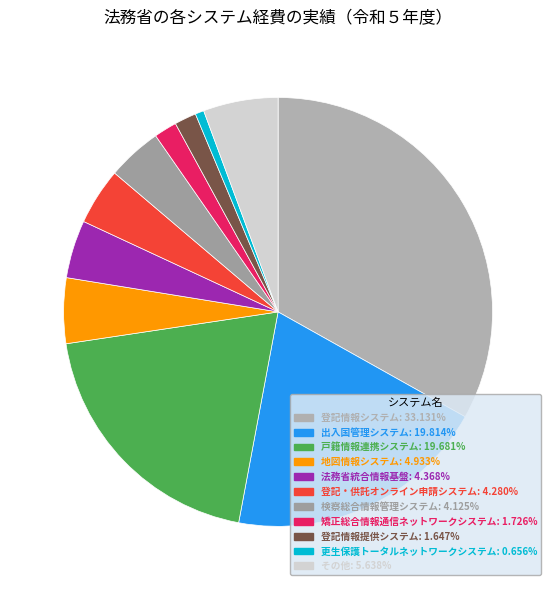

Count the number of slices in the pie.

11